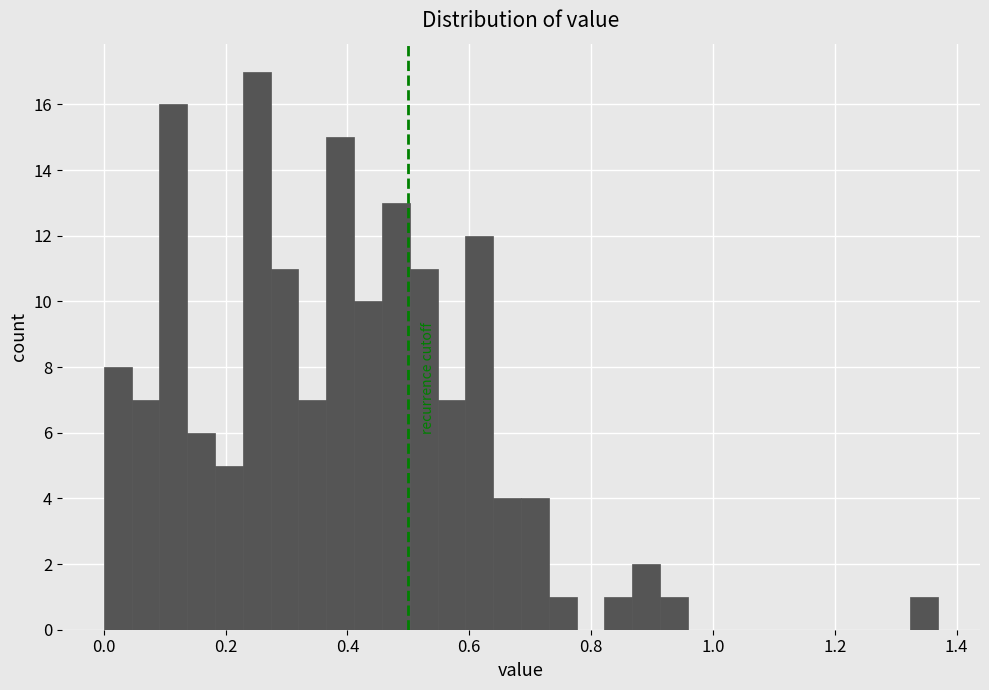

Read against the x-axis, roughly where is the centre of the tallest bar?

0.26